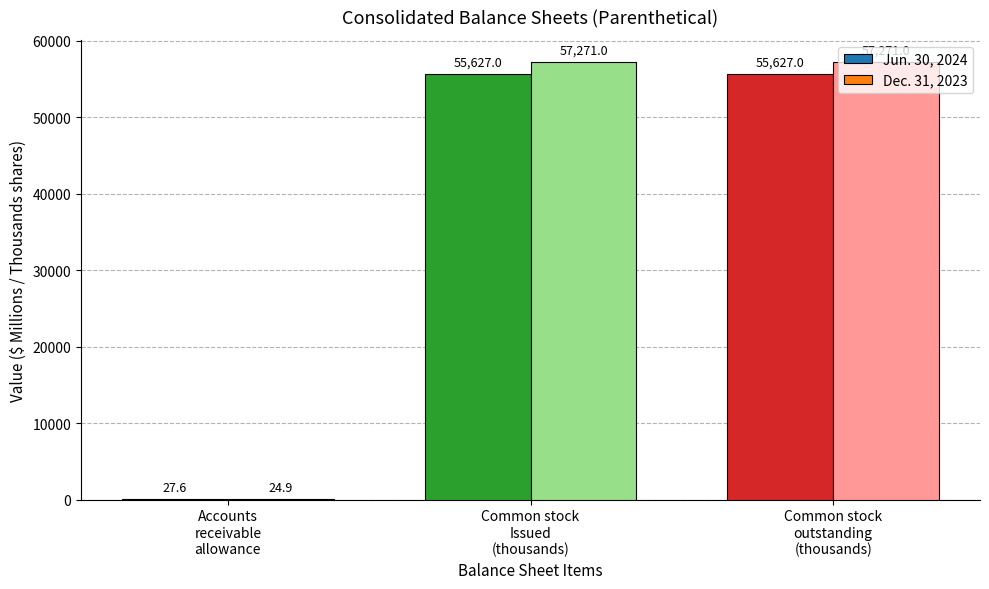

How many series are shown in this chart?

2